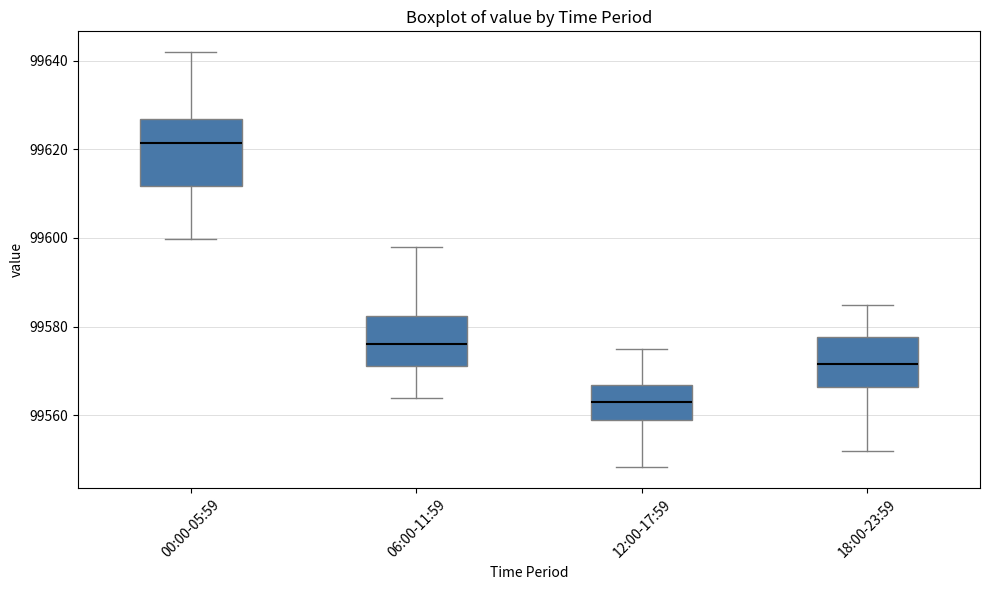

Which box is the tallest, from its lower edge to its upper edge?

00:00-05:59